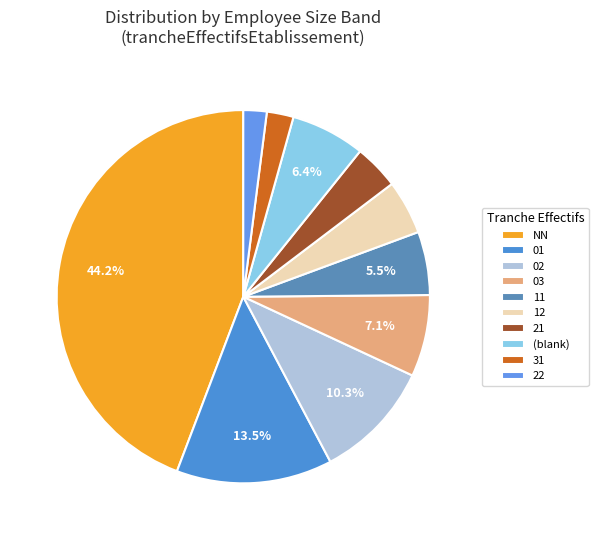

How many segments does this pie chart have?

10